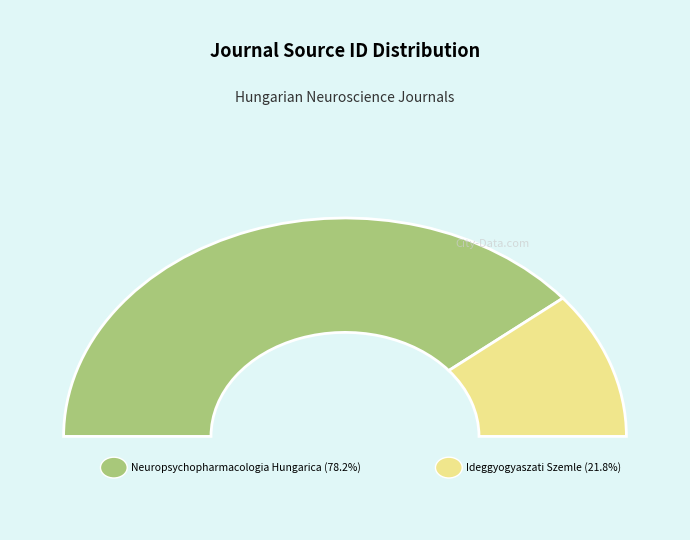

Does any single category account for the majority?

Yes